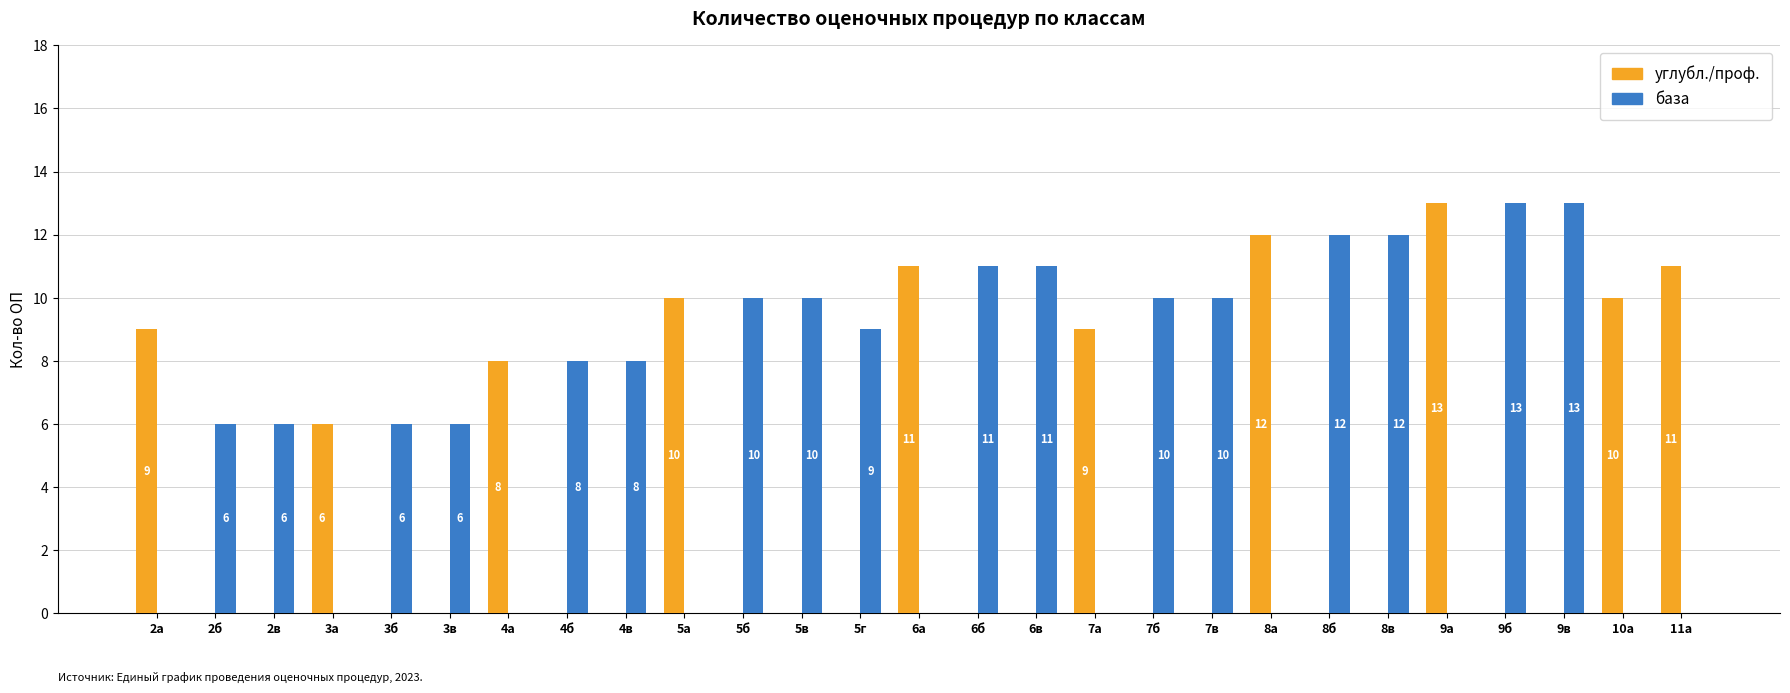

What is the spread (max minus min) of values at 4в?

8